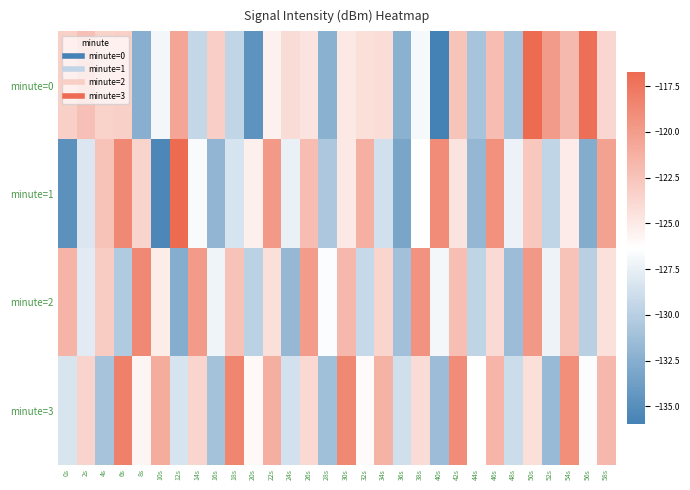

Which has a higher value, 10s or 52s?

52s